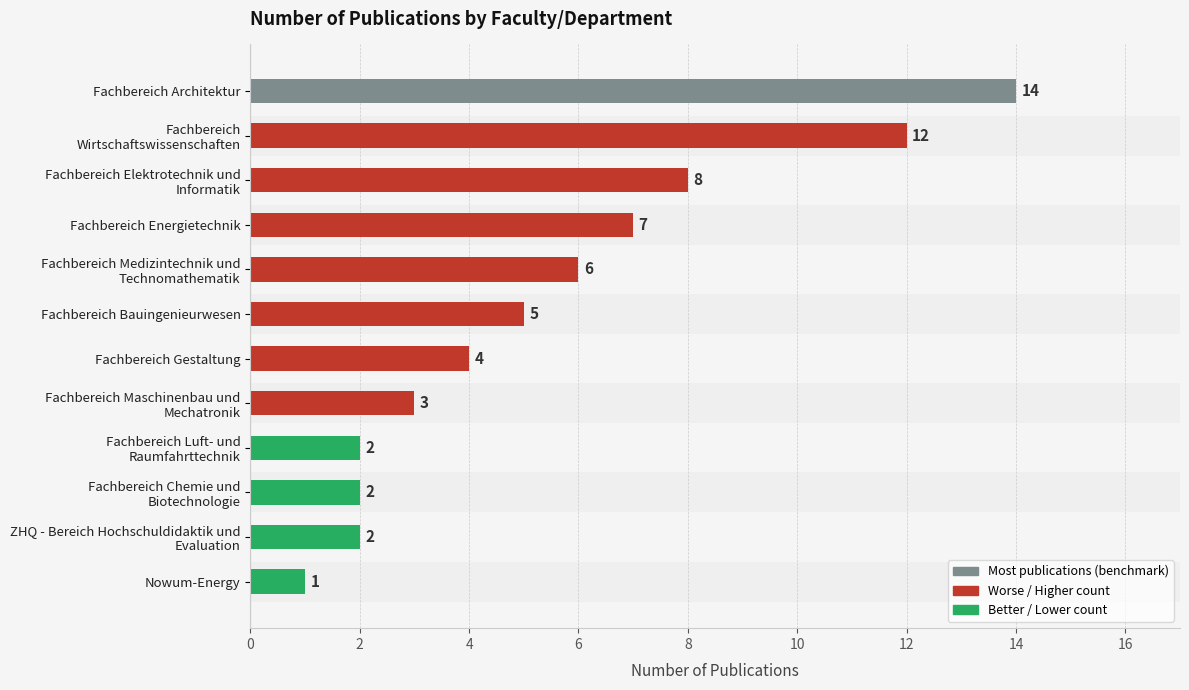

How many data points does each series have?

12